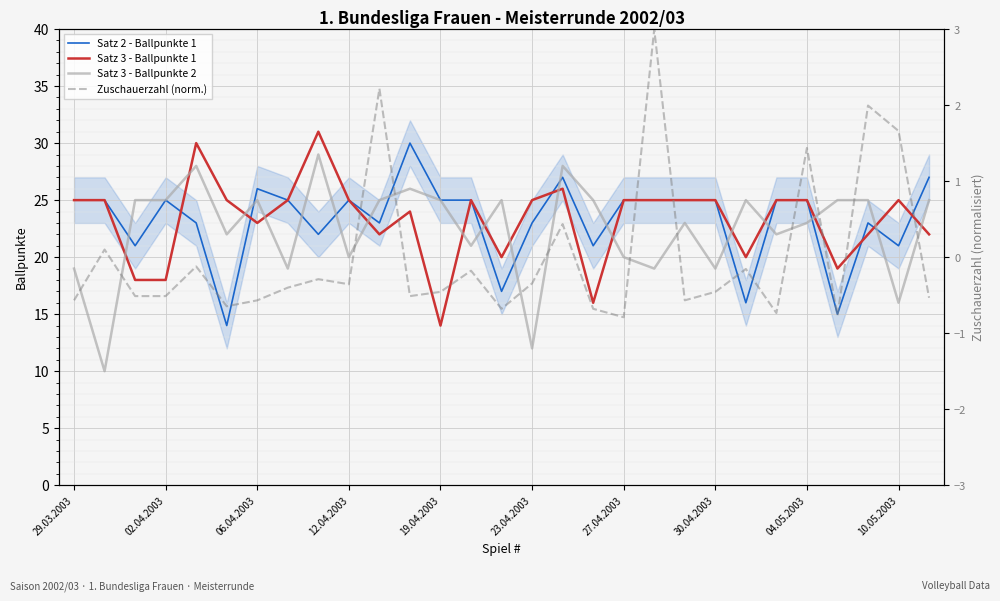

True or false: Satz 3 - Ballpunkte 1 and Satz 3 - Ballpunkte 2 cross at least once.

True